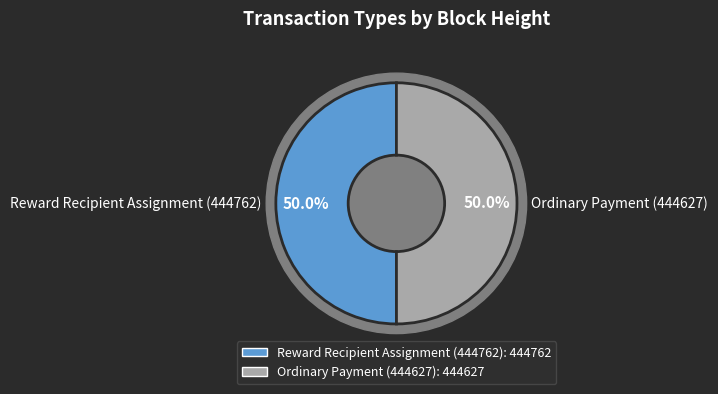

To the nearest percent, what is the combined percentage of Ordinary Payment (444627) and Reward Recipient Assignment (444762)?

100%